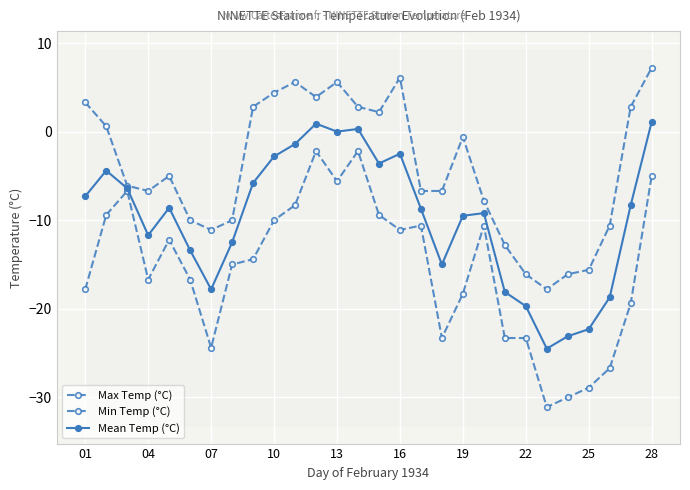

Reading left to right, transcribe all the data shown in this chart.

Max Temp (°C): 3.3	0.6	-6.1	-6.7	-5.0	-10.0	-11.1	-10.0	2.8	4.4	5.6	3.9	5.6	2.8	2.2	6.1	-6.7	-6.7	-0.6	-7.8	-12.8	-16.1	-17.8	-16.1	-15.6	-10.6	2.8	7.2
Min Temp (°C): -17.8	-9.4	-6.7	-16.7	-12.2	-16.7	-24.4	-15.0	-14.4	-10.0	-8.3	-2.2	-5.6	-2.2	-9.4	-11.1	-10.6	-23.3	-18.3	-10.6	-23.3	-23.3	-31.1	-30.0	-28.9	-26.7	-19.4	-5.0
Mean Temp (°C): -7.3	-4.4	-6.4	-11.7	-8.6	-13.4	-17.8	-12.5	-5.8	-2.8	-1.4	0.9	0.0	0.3	-3.6	-2.5	-8.7	-15.0	-9.5	-9.2	-18.1	-19.7	-24.5	-23.1	-22.3	-18.7	-8.3	1.1